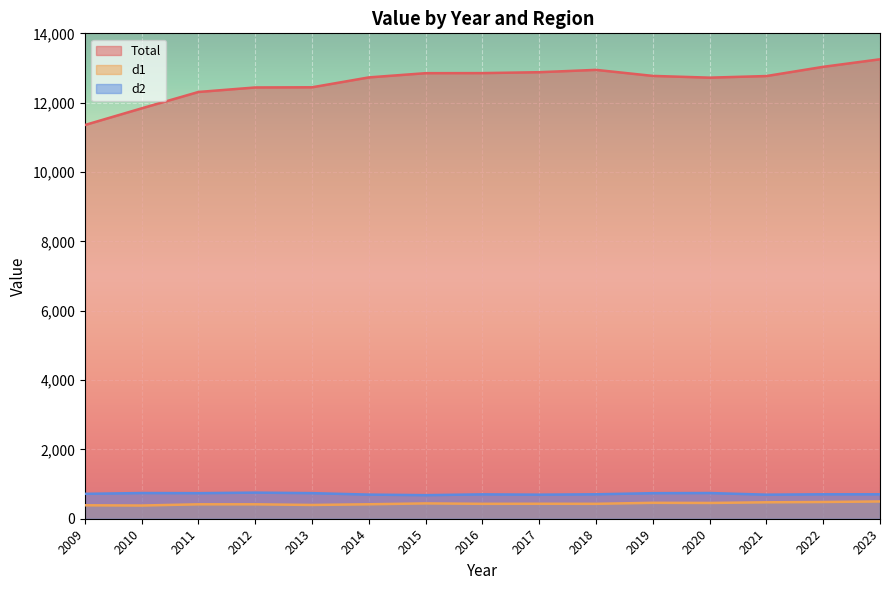

What are all the series names shown in the legend?

Total, d1, d2